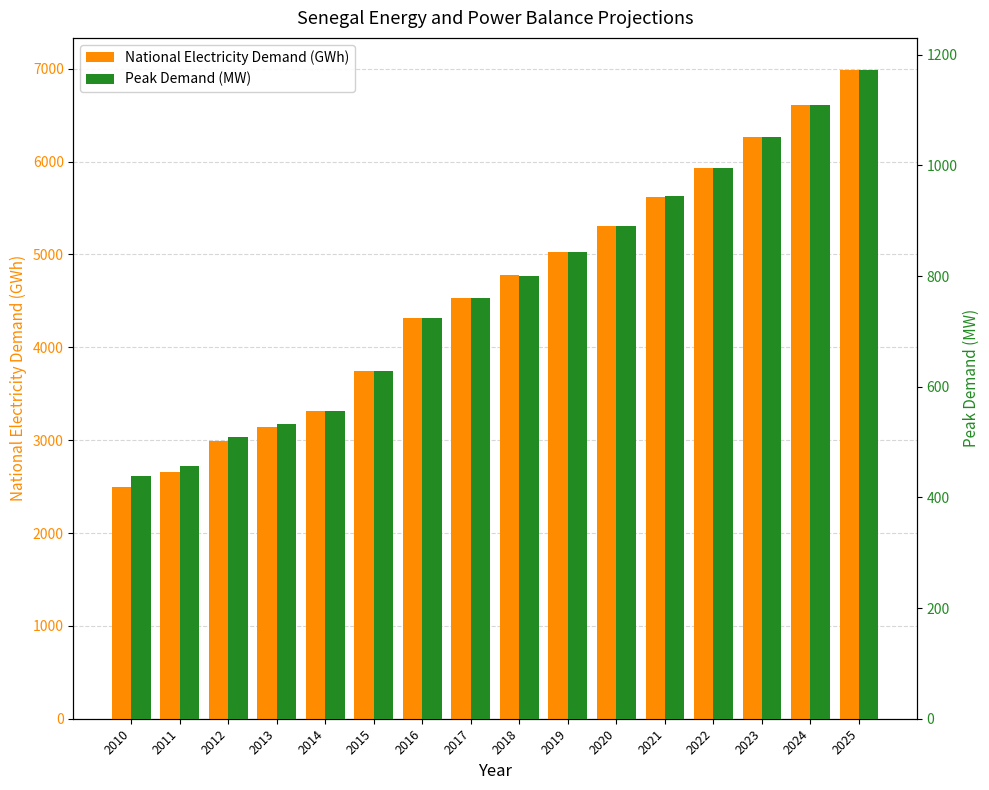

How many data points in Peak Demand (MW) are less than 801?

8